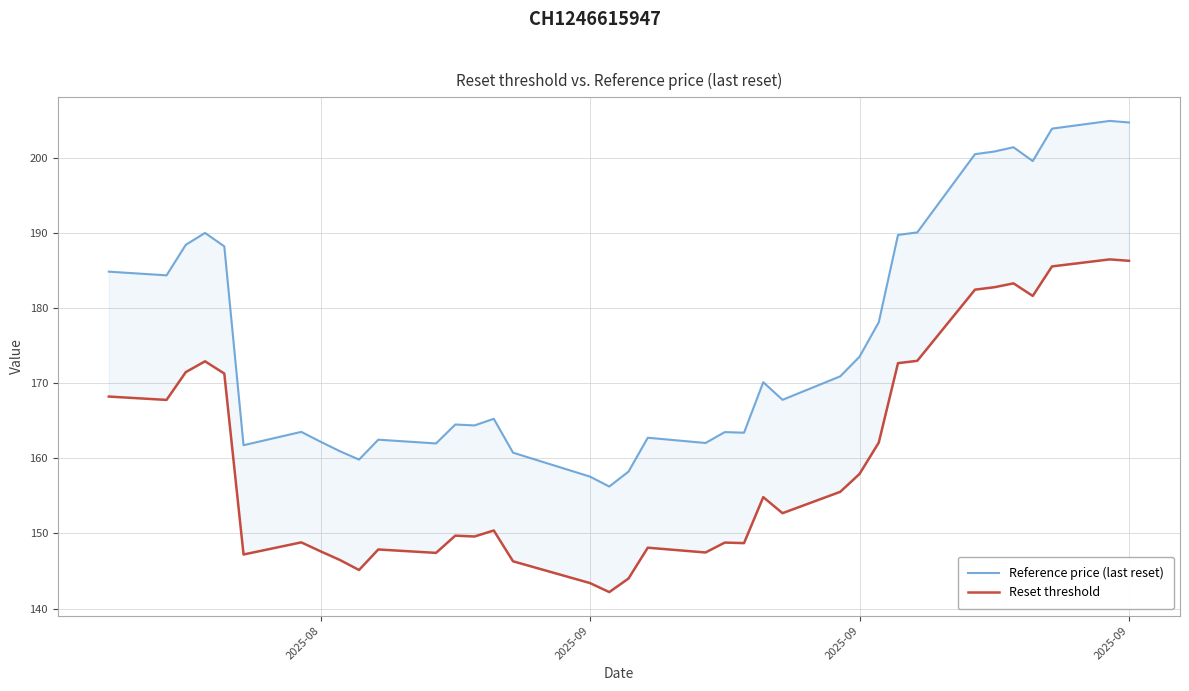

The Reference price (last reset) series shows 62.1 at 34. True or false?

False